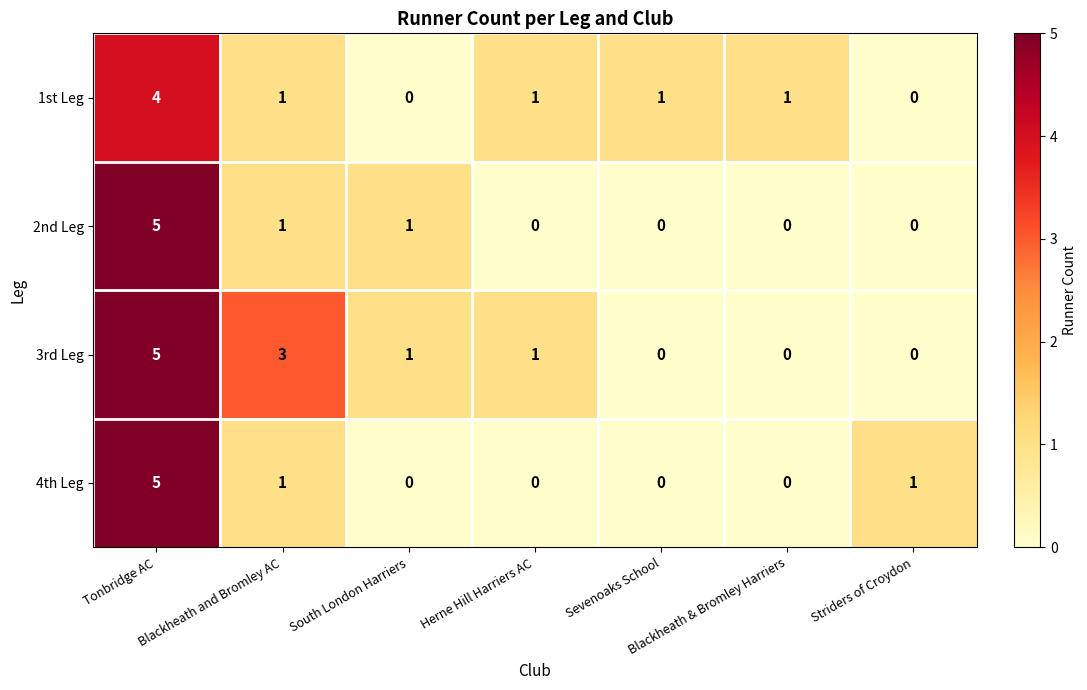

What is the maximum value for 1st Leg?

4